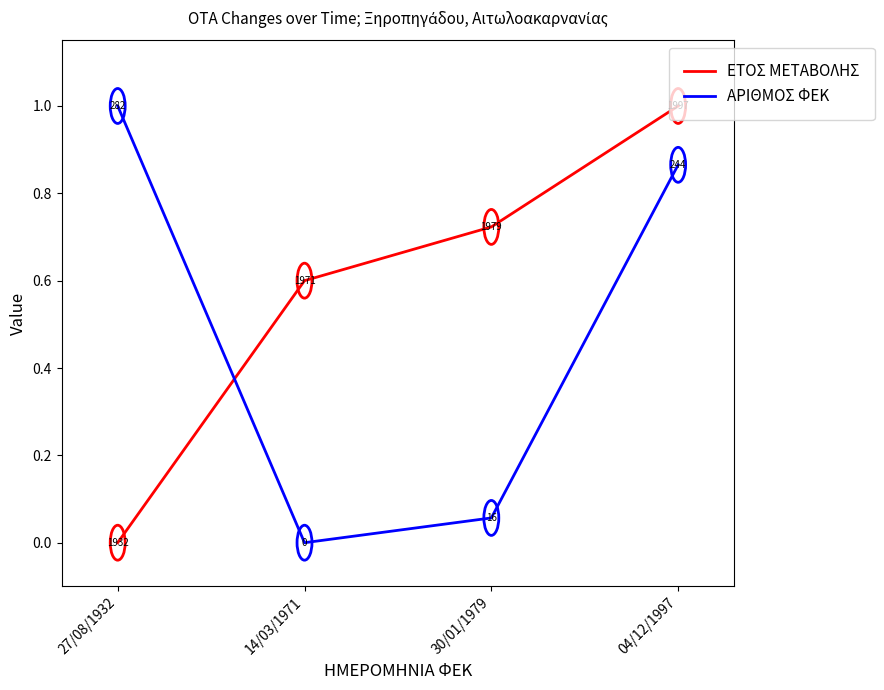

Count the ΕΤΟΣ ΜΕΤΑΒΟΛΗΣ values in the range 0 to 1.

4